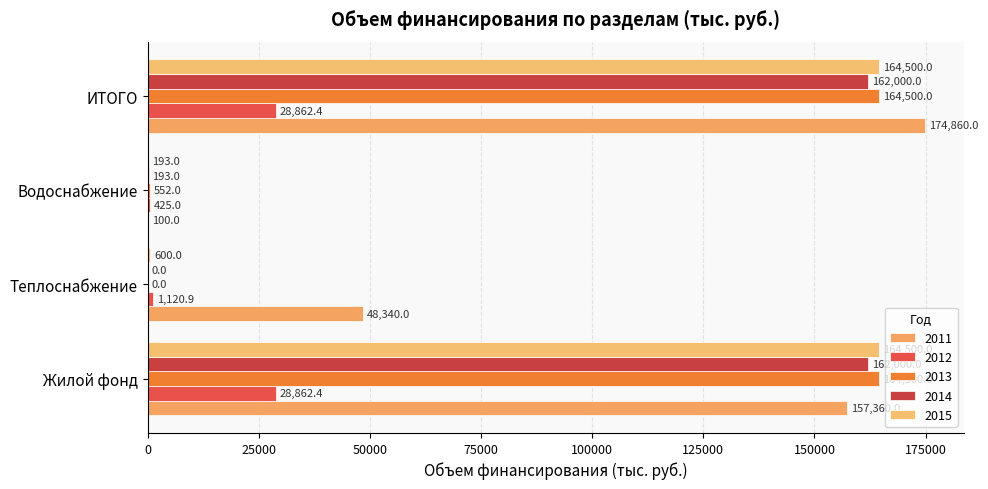

How many positive values does the 2014 series have?

3